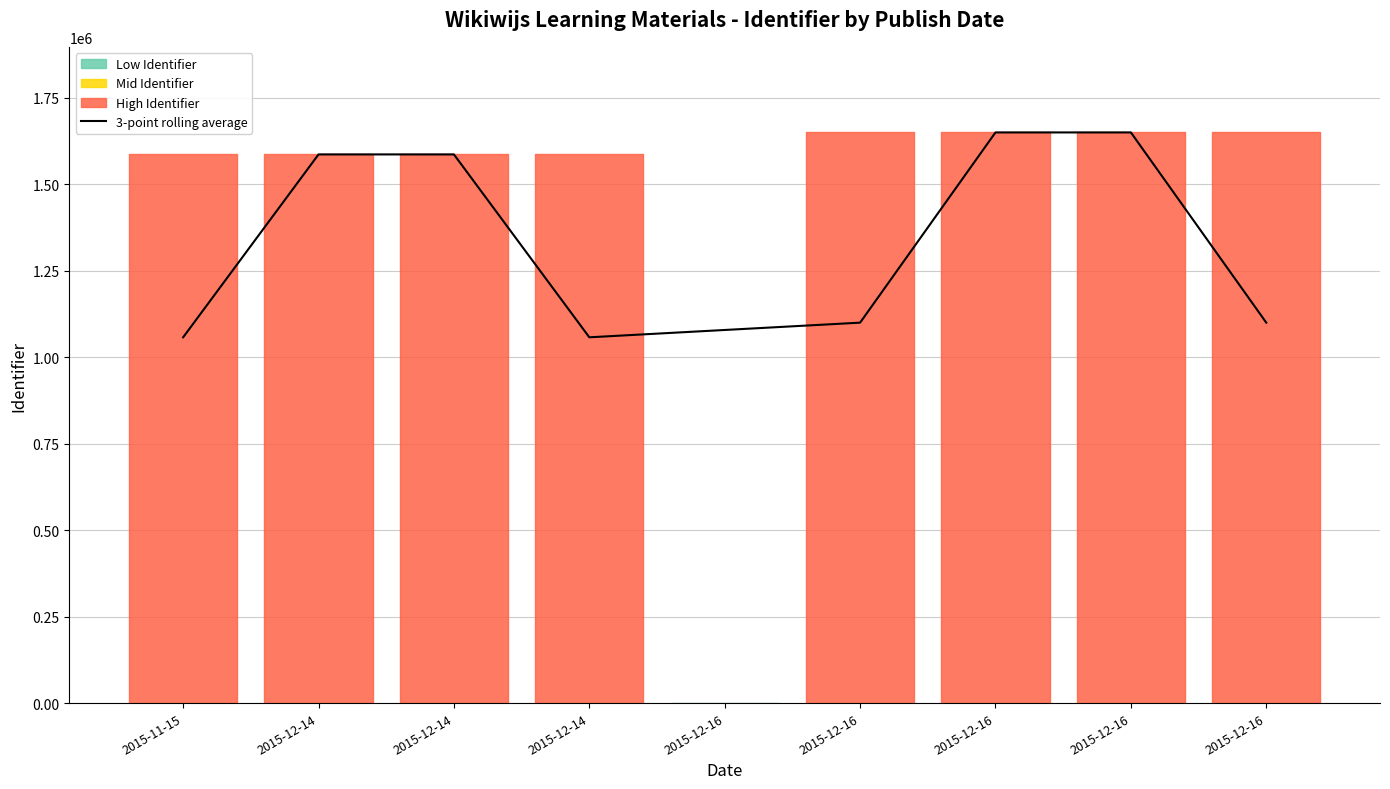

Reading left to right, extract all data points from this chart.

2015-11-15=1057756.7	2015-12-14=1586654.7	2015-12-14=1586696.0	2015-12-14=1057798.3	2015-12-16=1078981.0	2015-12-16=1100162.7	2015-12-16=1650245.3	2015-12-16=1650247.7	2015-12-16=1100165.7